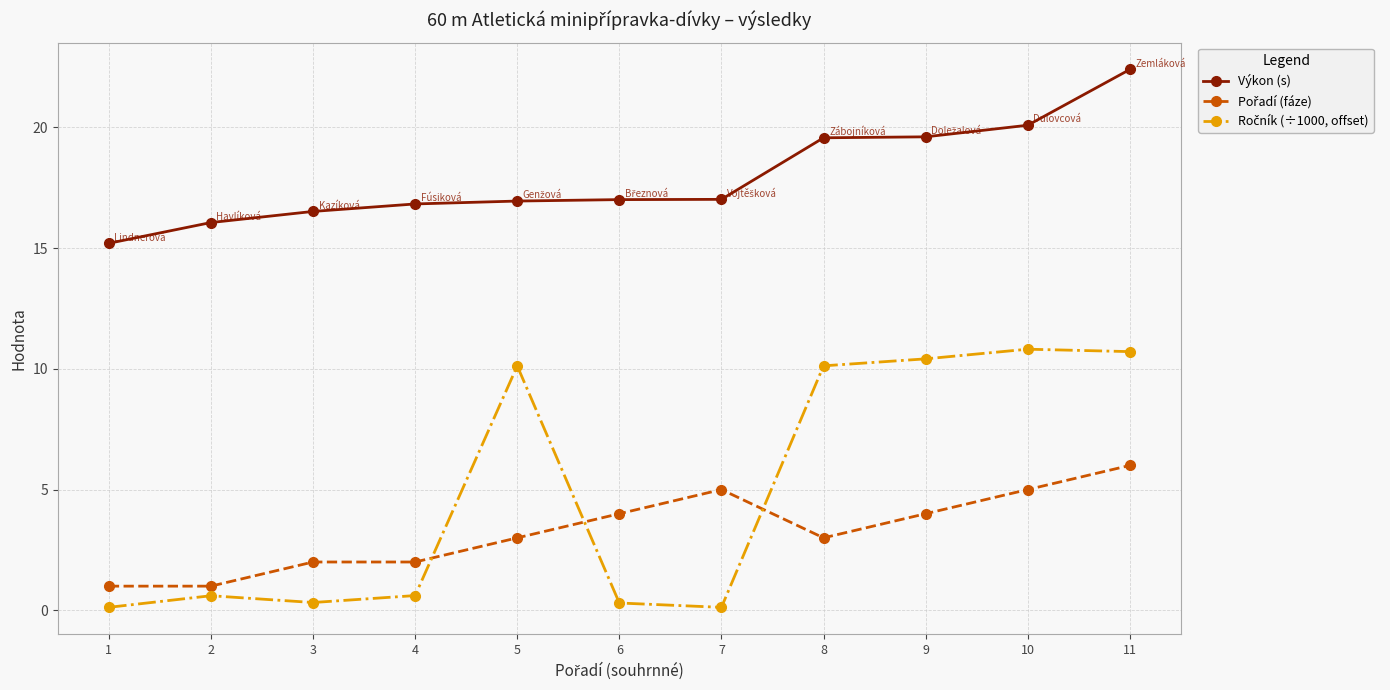

Is it true that Výkon (s) equals 17.0 at 7?

True